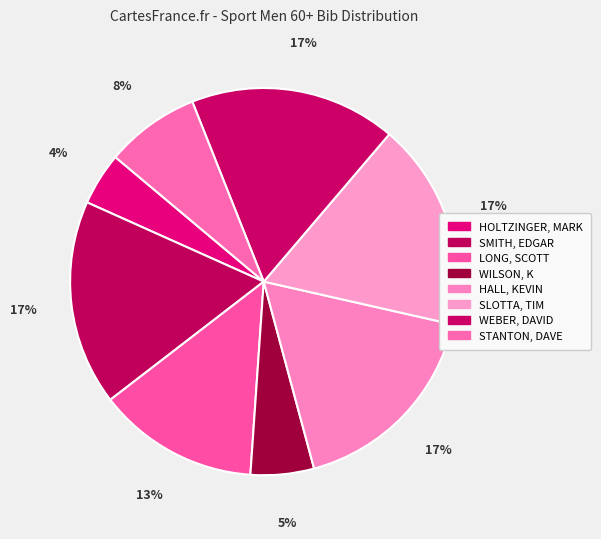

How many segments does this pie chart have?

8